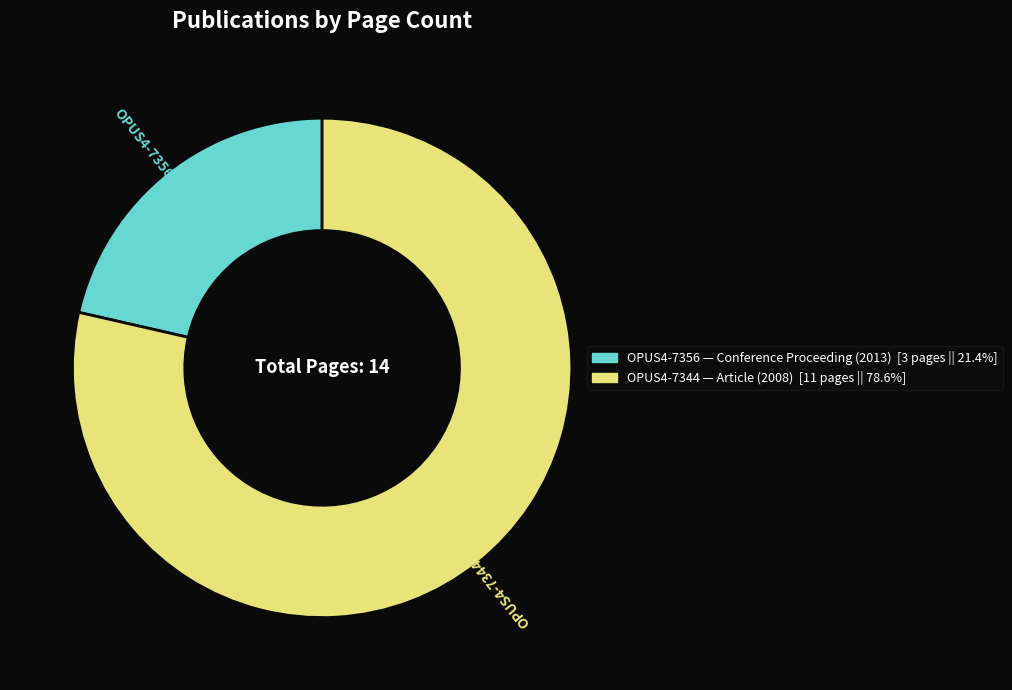

Is the sum of OPUS4-7344 and OPUS4-7356 greater than half?

Yes